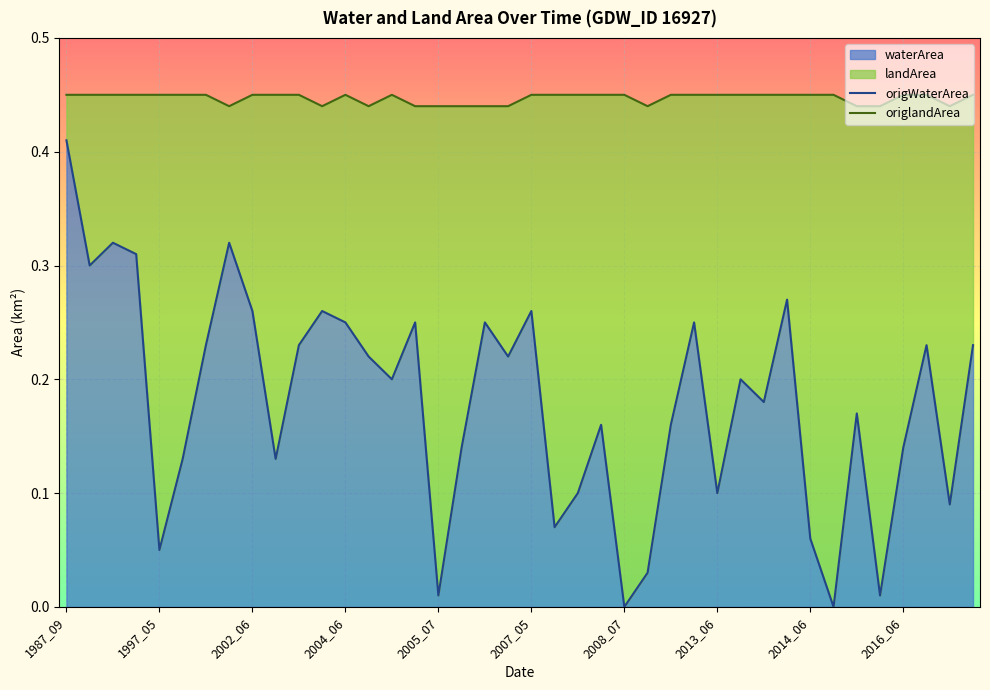

The value of waterArea at 2008_07 is 0.2. True or false?

False